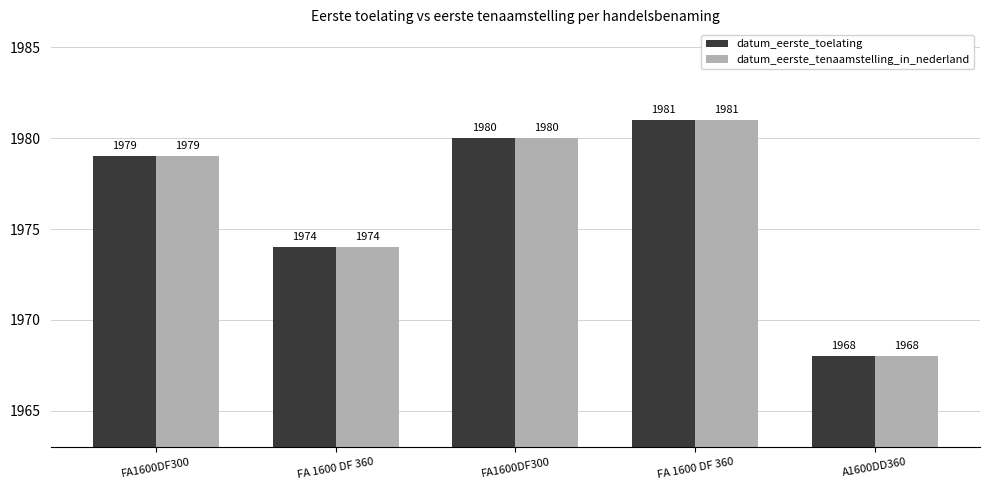

At how many categories does at least one series exceed 1979?

2